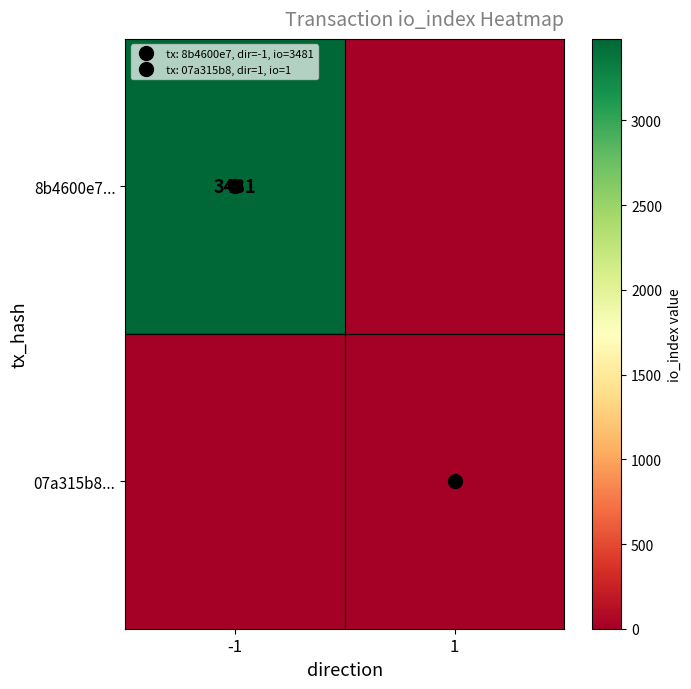

Rank the categories by 07a315b8... value from highest to lowest.

1, -1